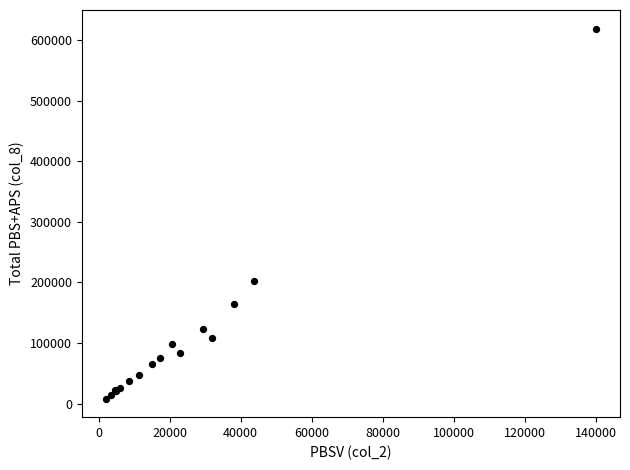

What Y value in the scatter plot is closest to 313596?

202138